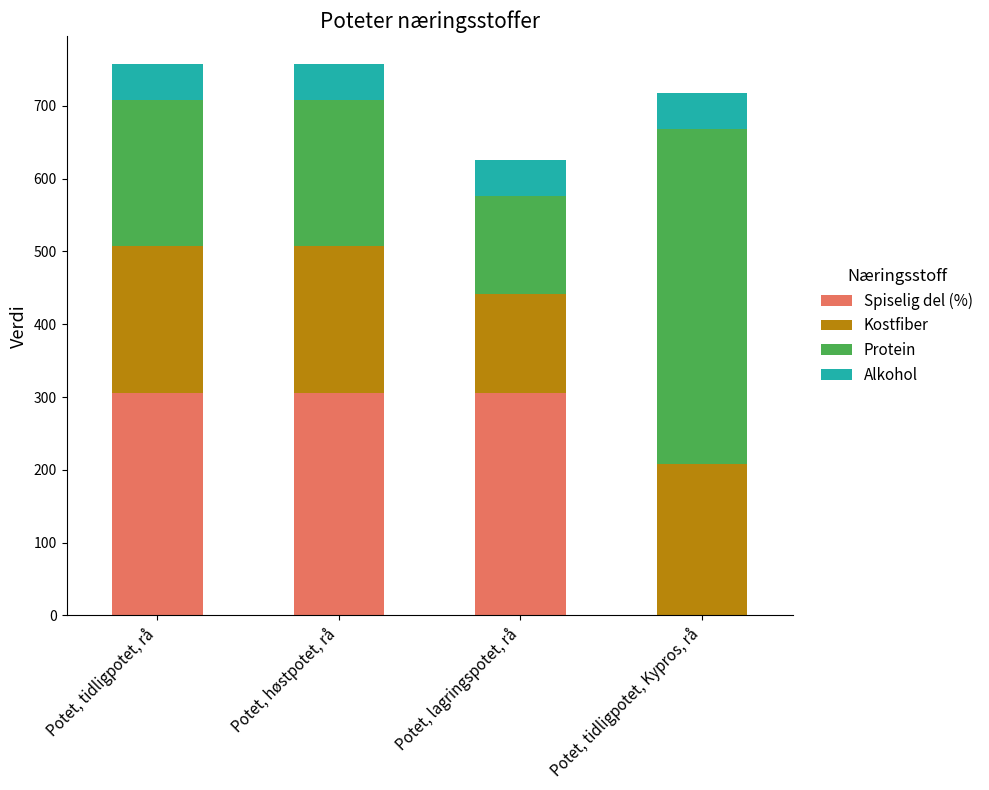

True or false: Spiselig del (%) has a value of 426 at Potet, høstpotet, rå.

False